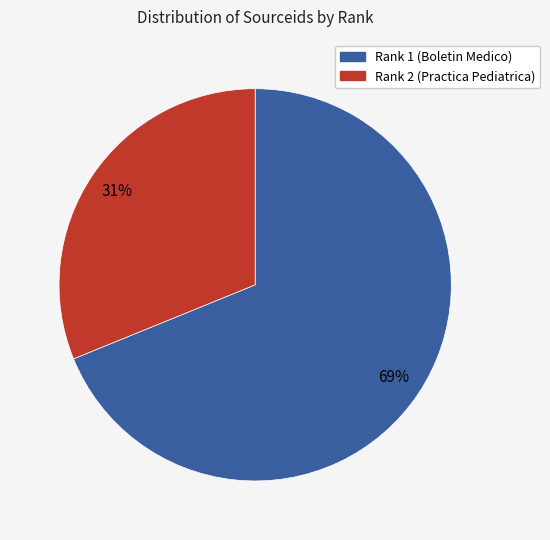

Do Rank 1 (Boletin Medico) and Rank 2 (Practica Pediatrica) together represent more than half of the pie?

Yes